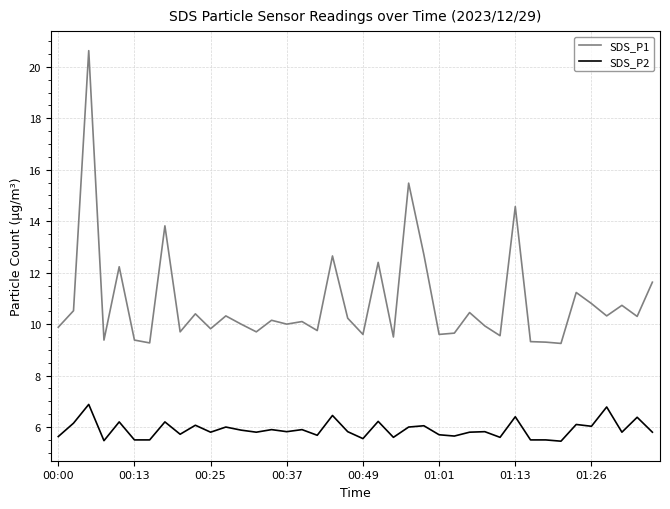

How many lines are shown in the chart?

2